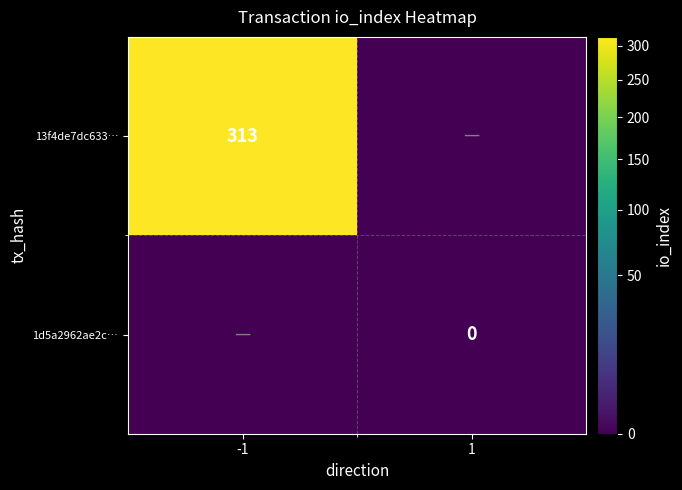

Is it true that 13f4de7dc633… equals 134 at -1?

False